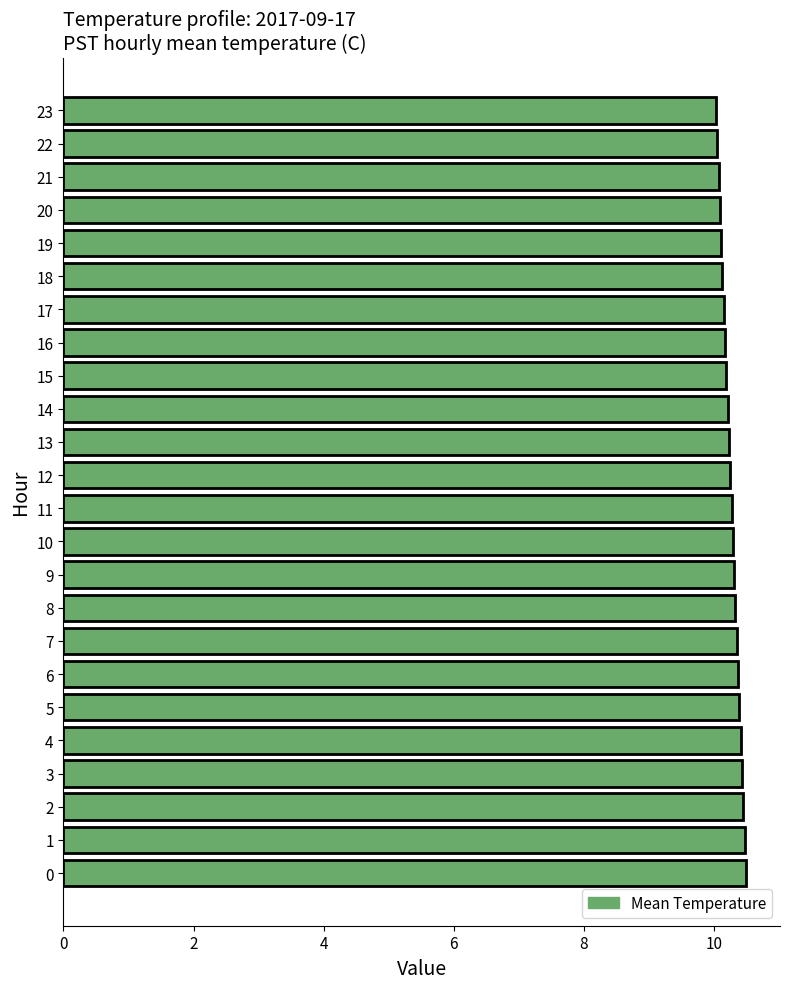

What is the ratio of the value at 10 to the value at 13?

1.0